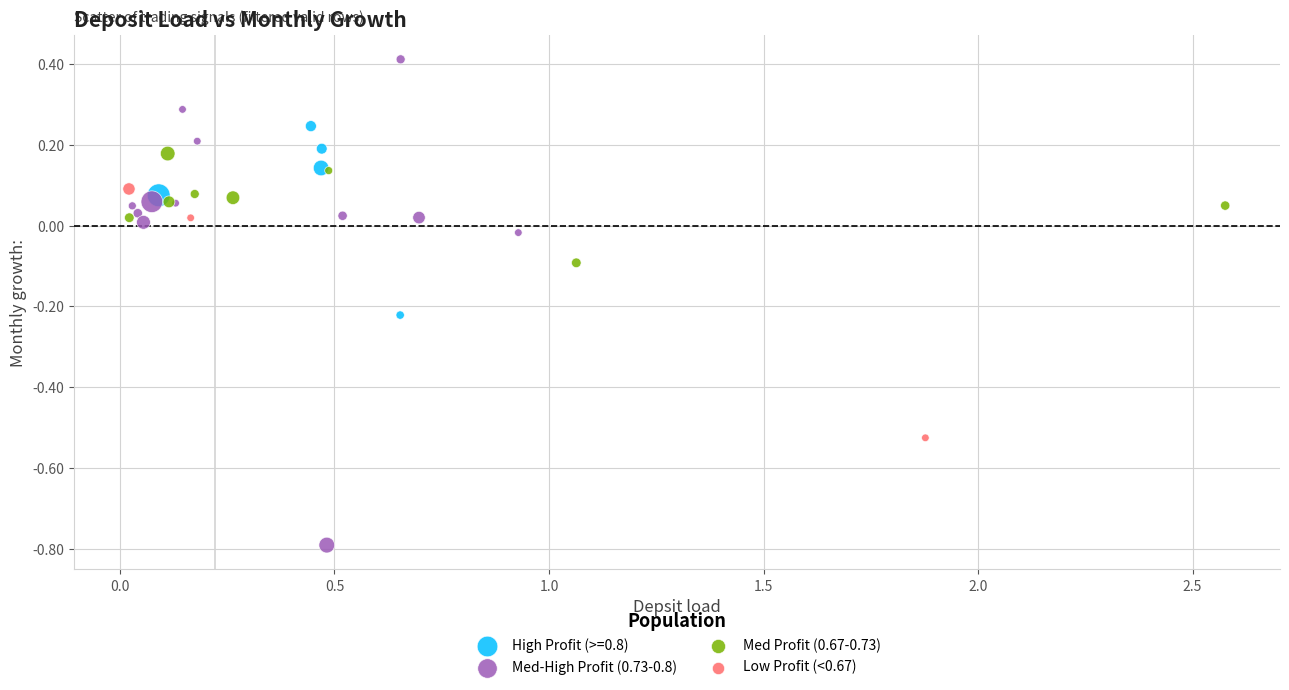

Which series contains the lowest Y value?

Med-High Profit (0.73-0.8)